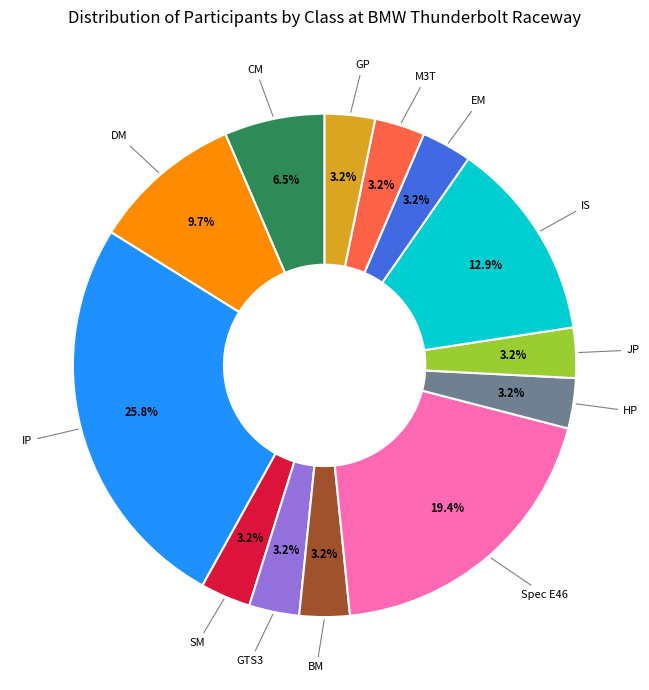

Which category has the biggest portion of the pie?

IP